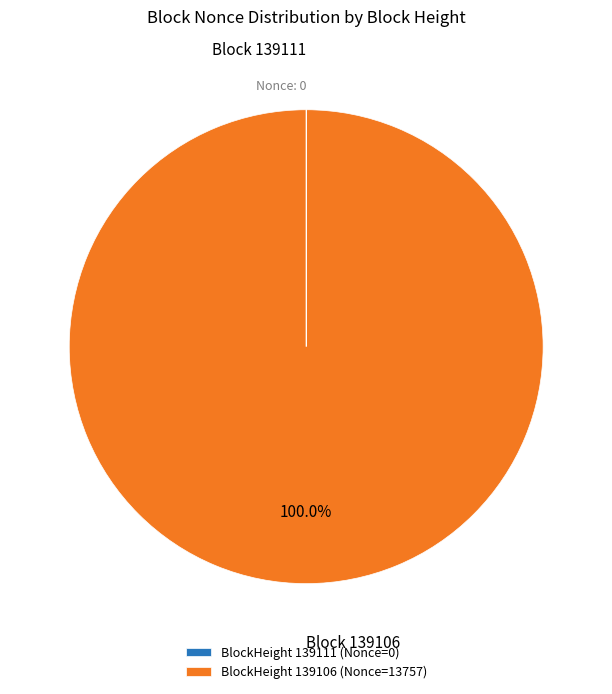

Which slice represents more than half of the pie?

BlockHeight 139106 (Nonce=13757)